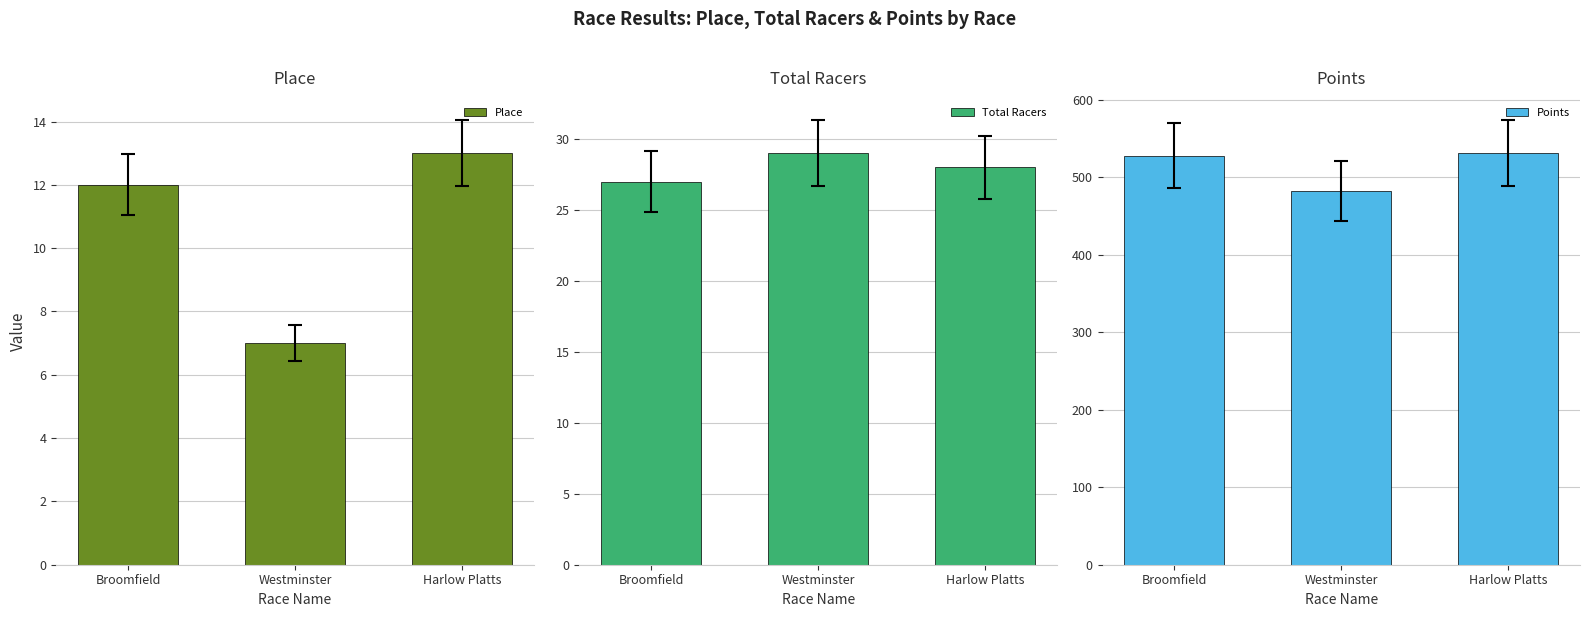

What position from the right is Harlow Platts?

1